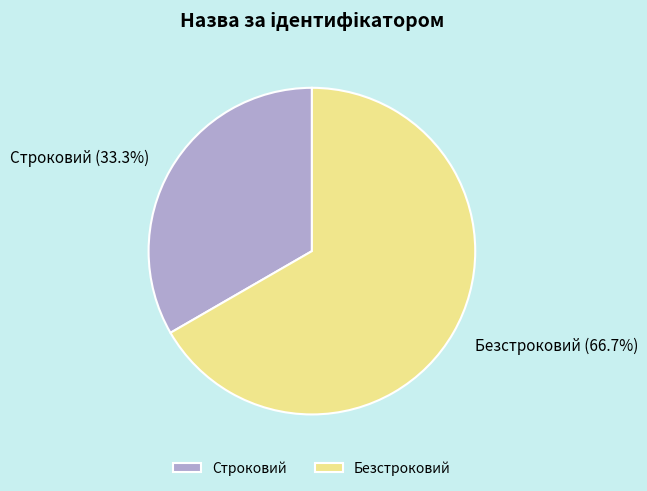

Do Строковий and Безстроковий together represent more than half of the pie?

Yes